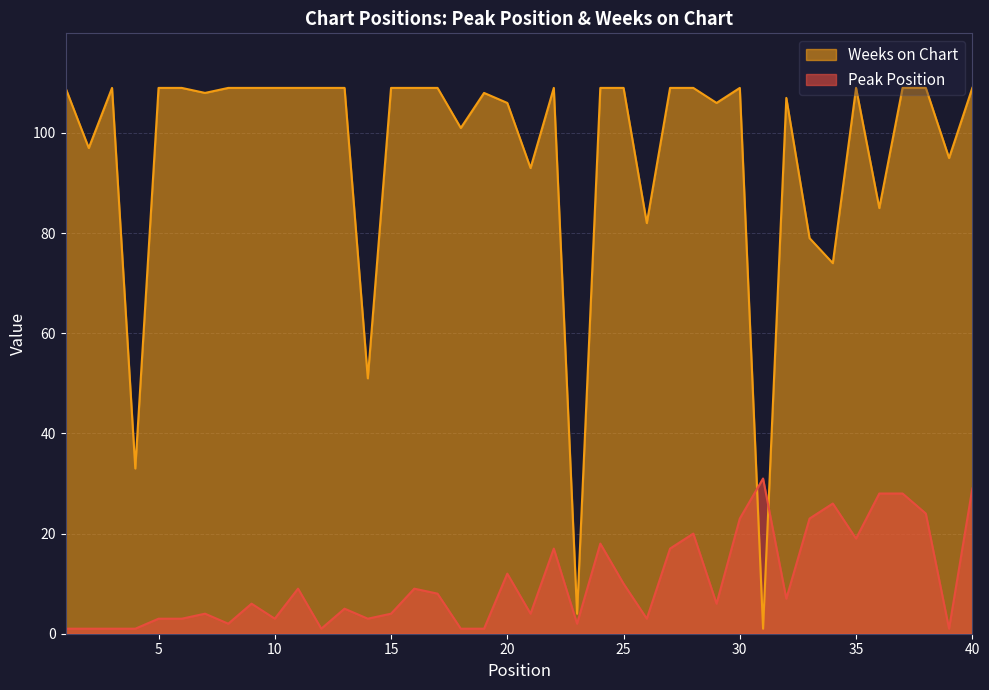

Reading left to right, what are all the values shown in this chart?

Peak Position: 1=1	2=1	3=1	4=1	5=3	6=3	7=4	8=2	9=6	10=3	11=9	12=1	13=5	14=3	15=4	16=9	17=8	18=1	19=1	20=12	21=4	22=17	23=2	24=18	25=10	26=3	27=17	28=20	29=6	30=23	31=31	32=7	33=23	34=26	35=19	36=28	37=28	38=24	39=1	40=29
Weeks on Chart: 1=109	2=97	3=109	4=33	5=109	6=109	7=108	8=109	9=109	10=109	11=109	12=109	13=109	14=51	15=109	16=109	17=109	18=101	19=108	20=106	21=93	22=109	23=4	24=109	25=109	26=82	27=109	28=109	29=106	30=109	31=1	32=107	33=79	34=74	35=109	36=85	37=109	38=109	39=95	40=109